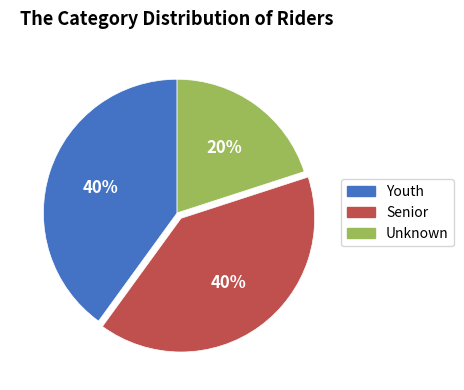

To the nearest percent, what portion does Unknown represent?

20%